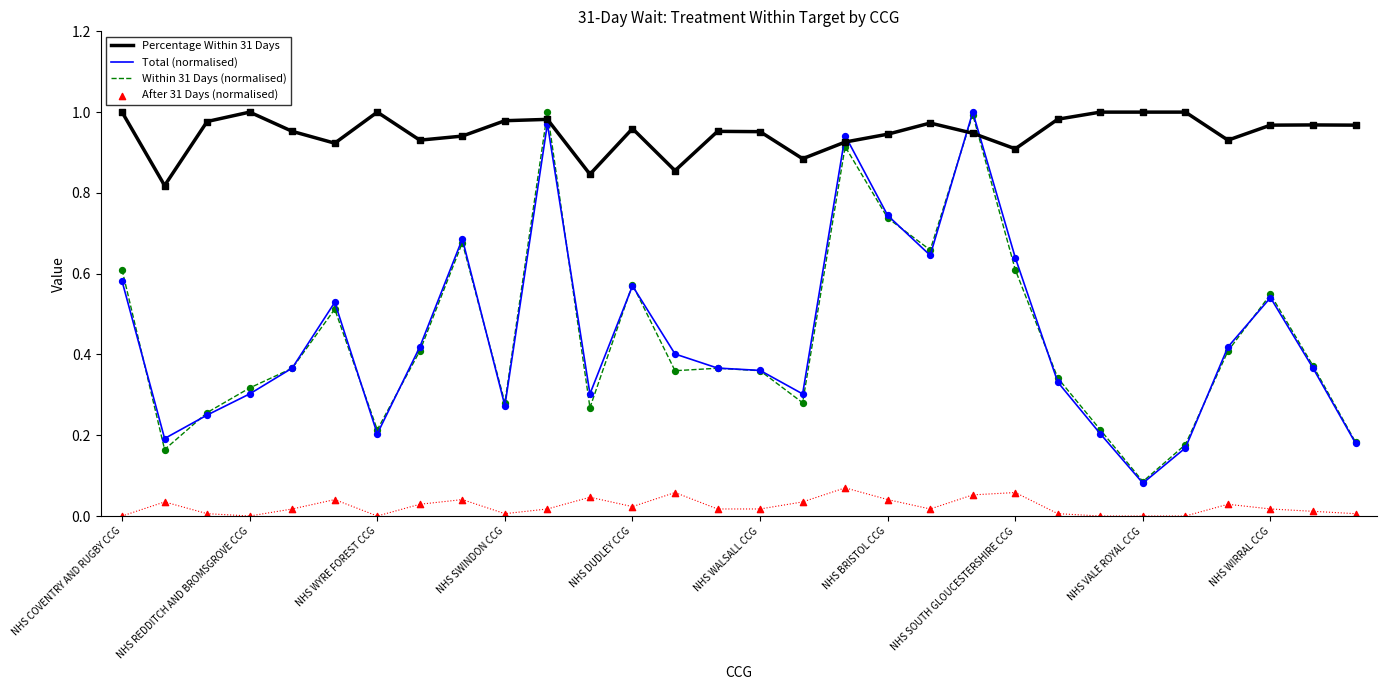

Which series has the widest spread of Y values?

Total (normalised)